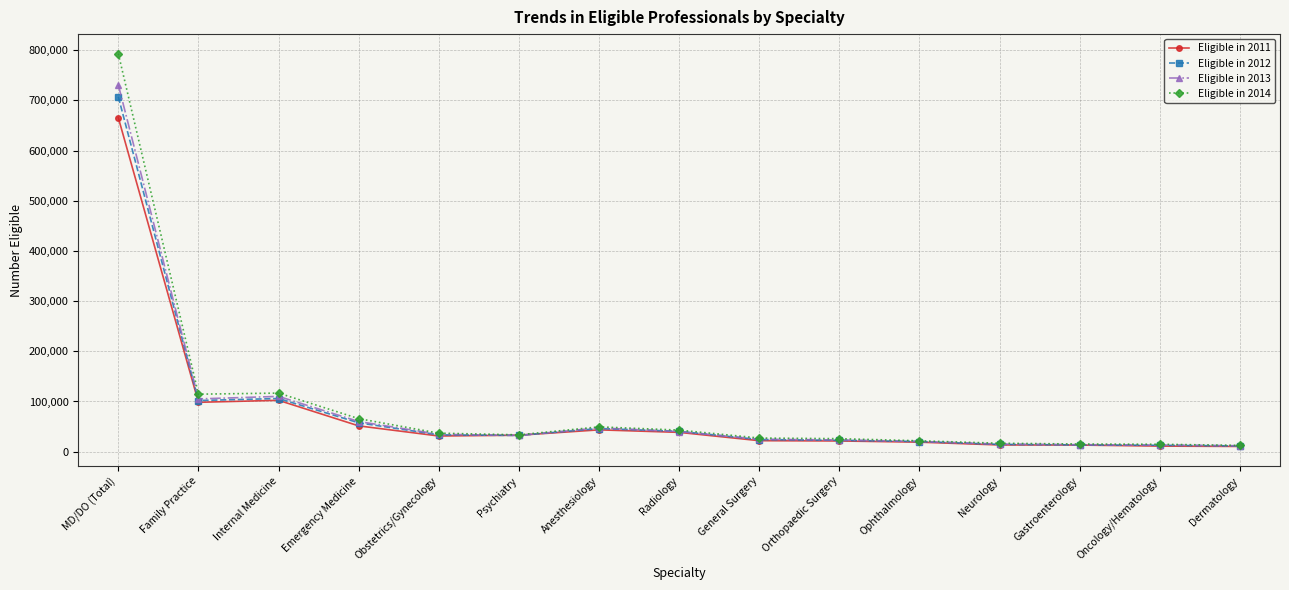

Which series has the widest spread of values?

Eligible in 2014